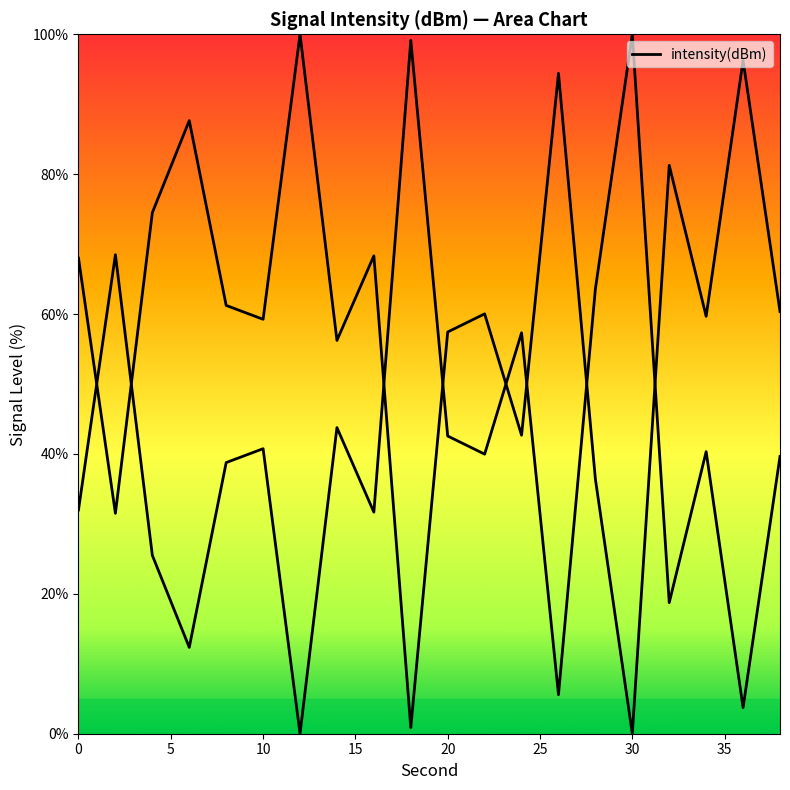

Is it true that the value at 32 is 113.7?

False